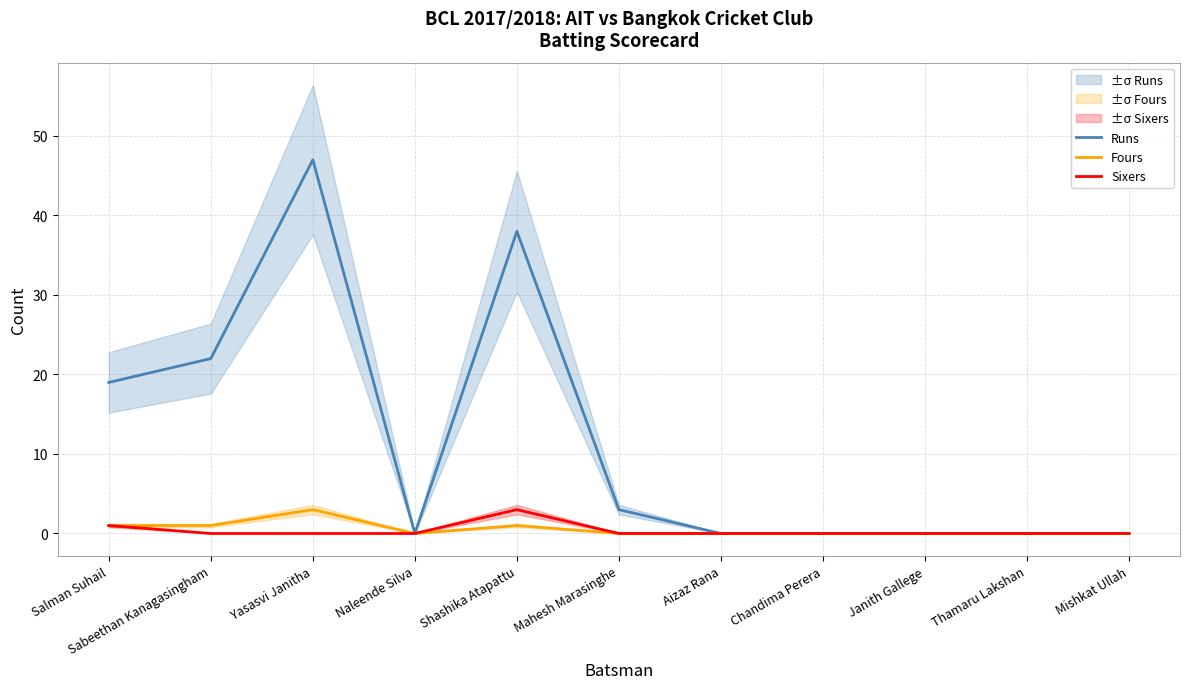

What is the label of the 1st point from the left?

Salman Suhail